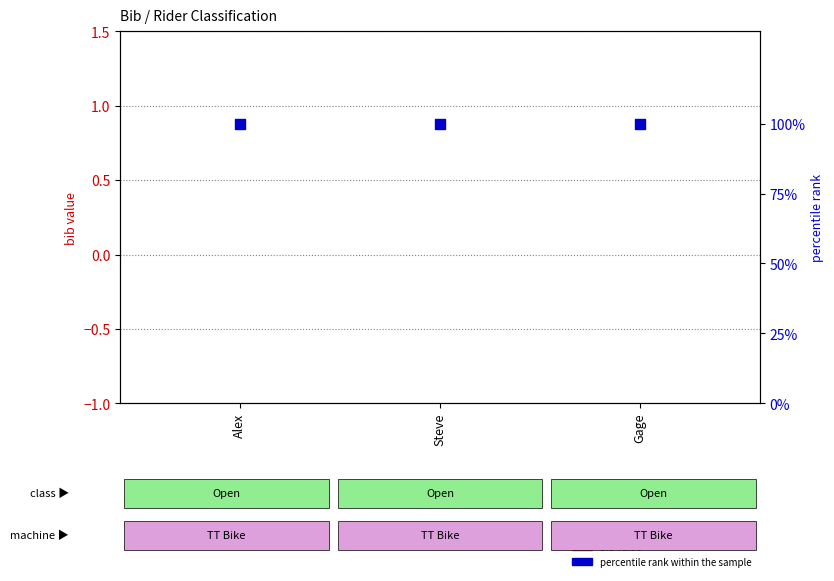

Which series has the widest spread of Y values?

bib value